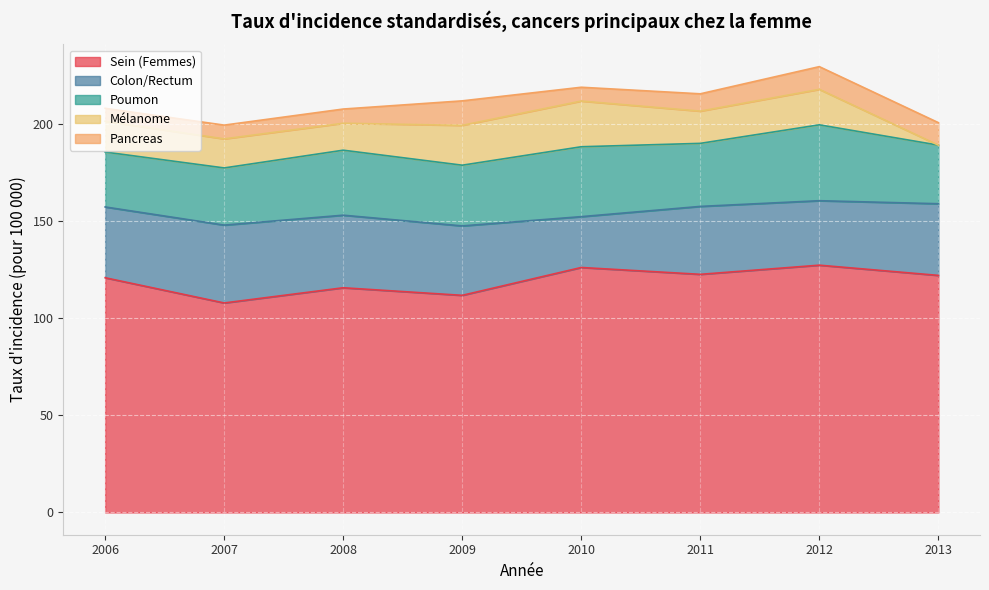

Is it true that Pancreas equals 19.6 at 2012?

False